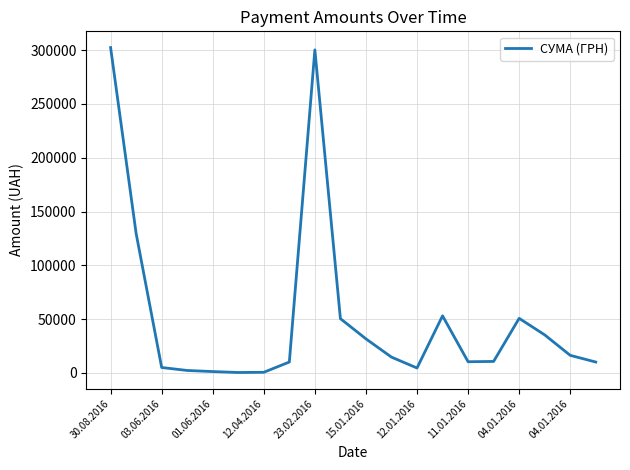

What is the maximum value shown in the chart?

302434.3